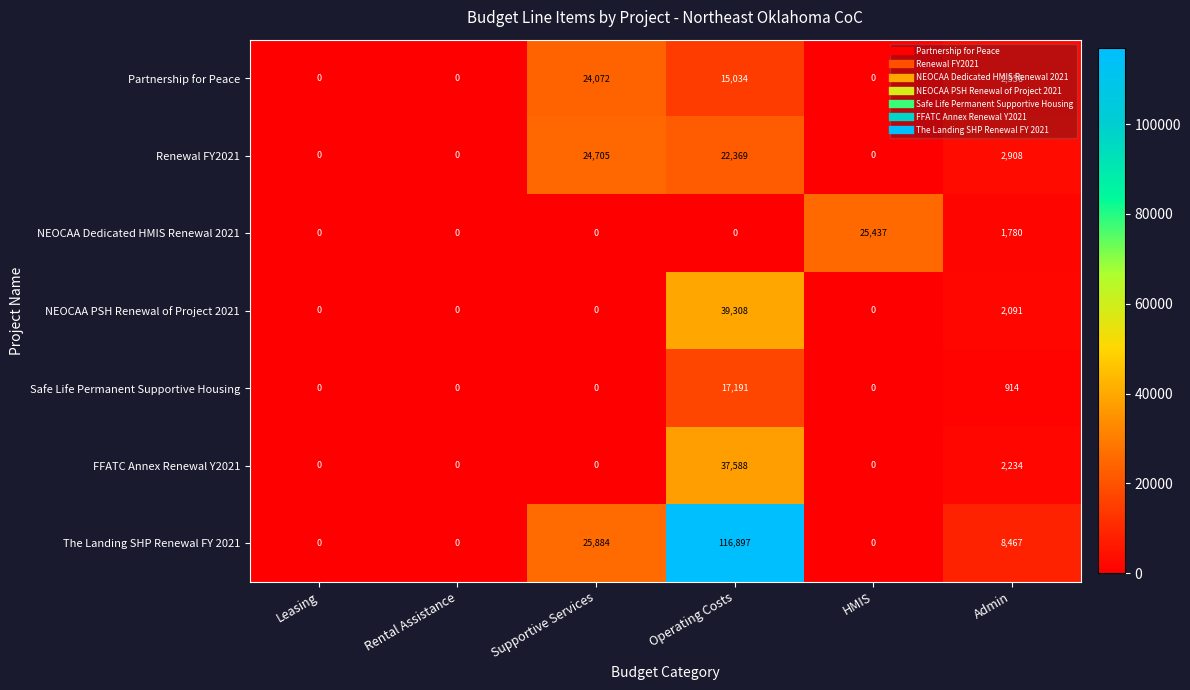

Which series has the largest range (max minus min)?

The Landing SHP Renewal FY 2021